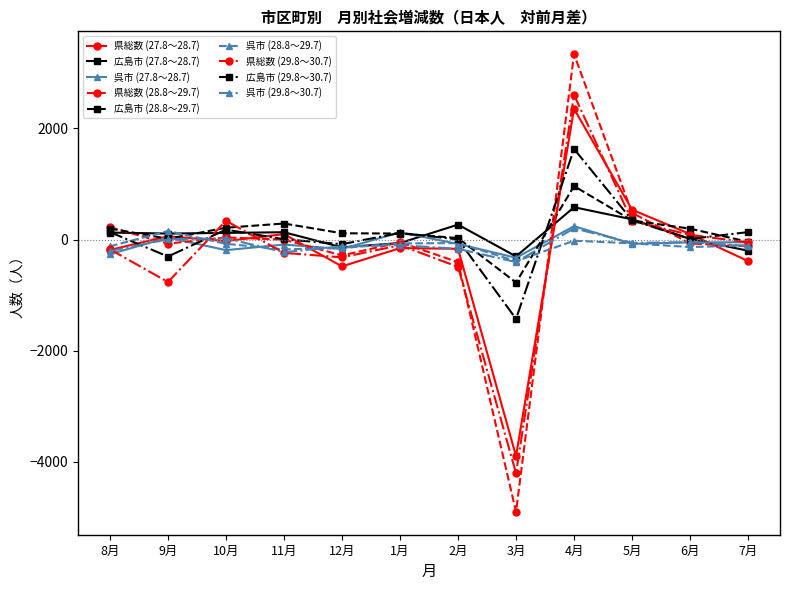

Where is the first local minimum for 広島市 (29.8～30.7)?

9月